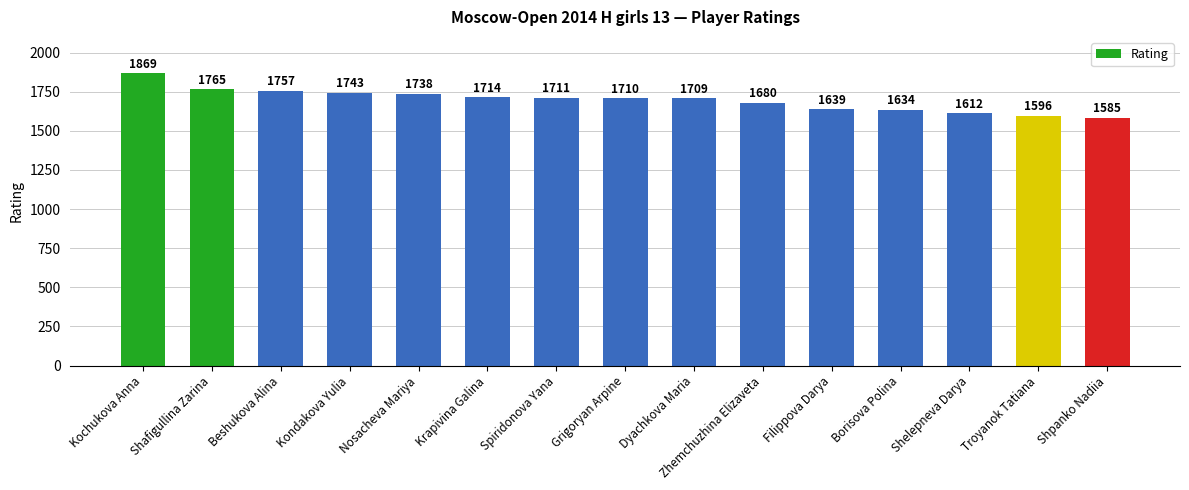

What position from the right is Filippova Darya?

5